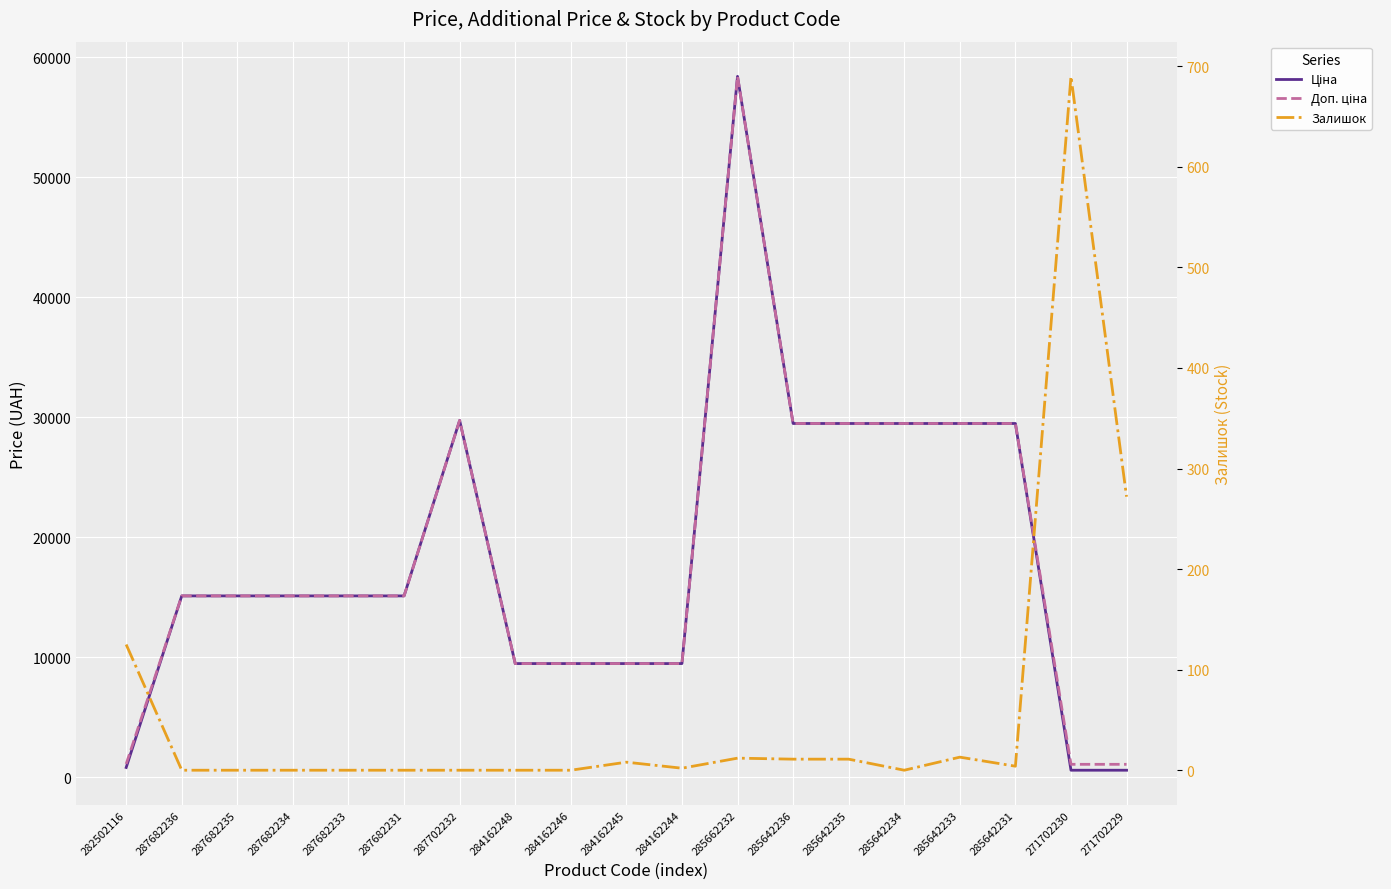

How many lines are shown in the chart?

3